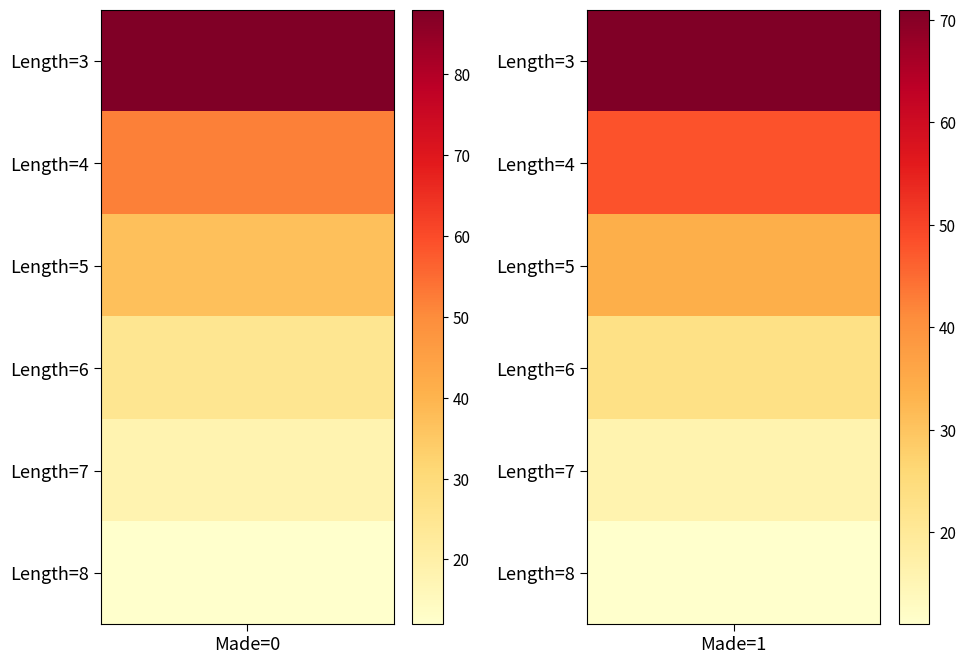

At which label is 5 closest to 35?

1